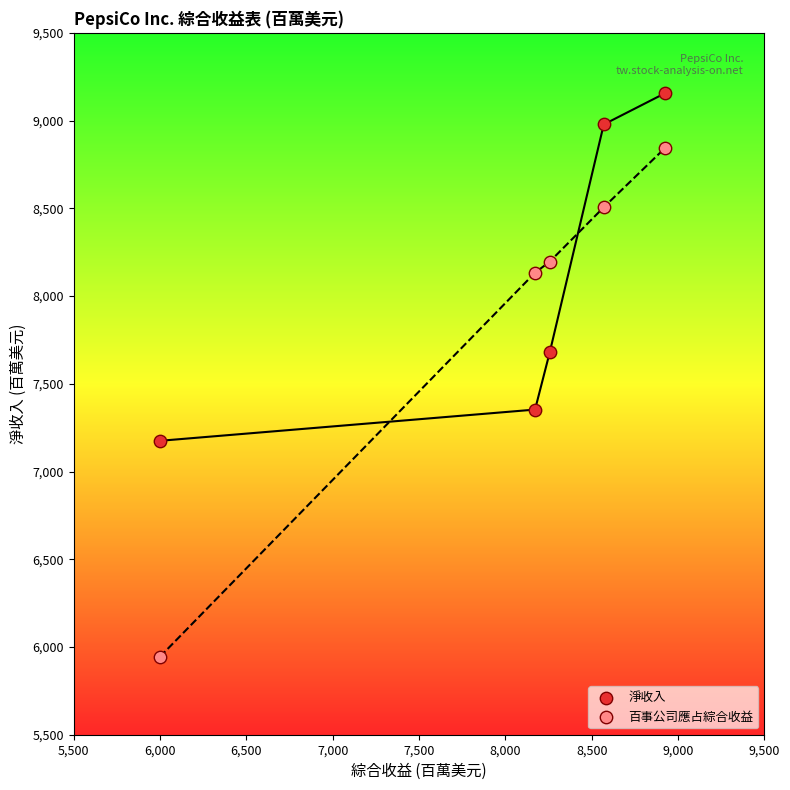

Which series contains the lowest Y value?

百事公司應占綜合收益